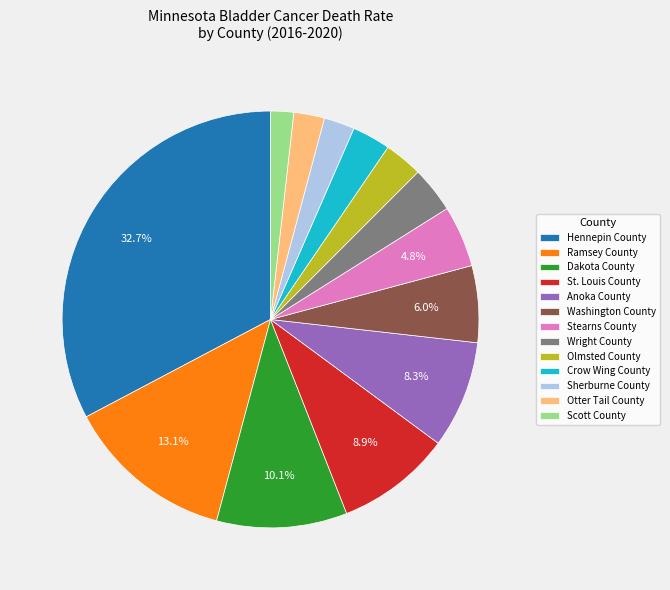

Which slice is the largest?

Hennepin County